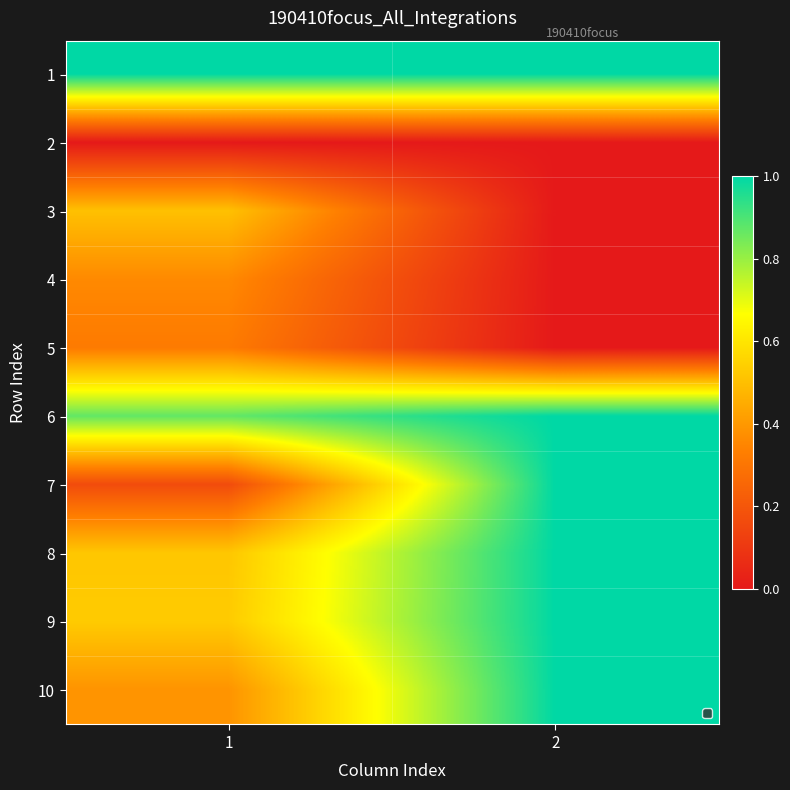

What is the sum of the 7 values at 1 and 2?

1.2